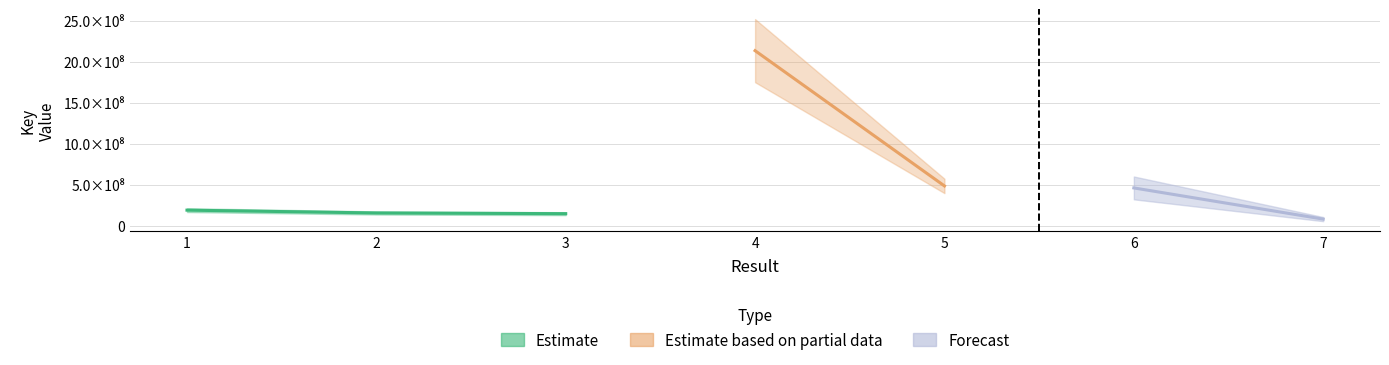

What is the value of the 4th point from the left?

2137640358